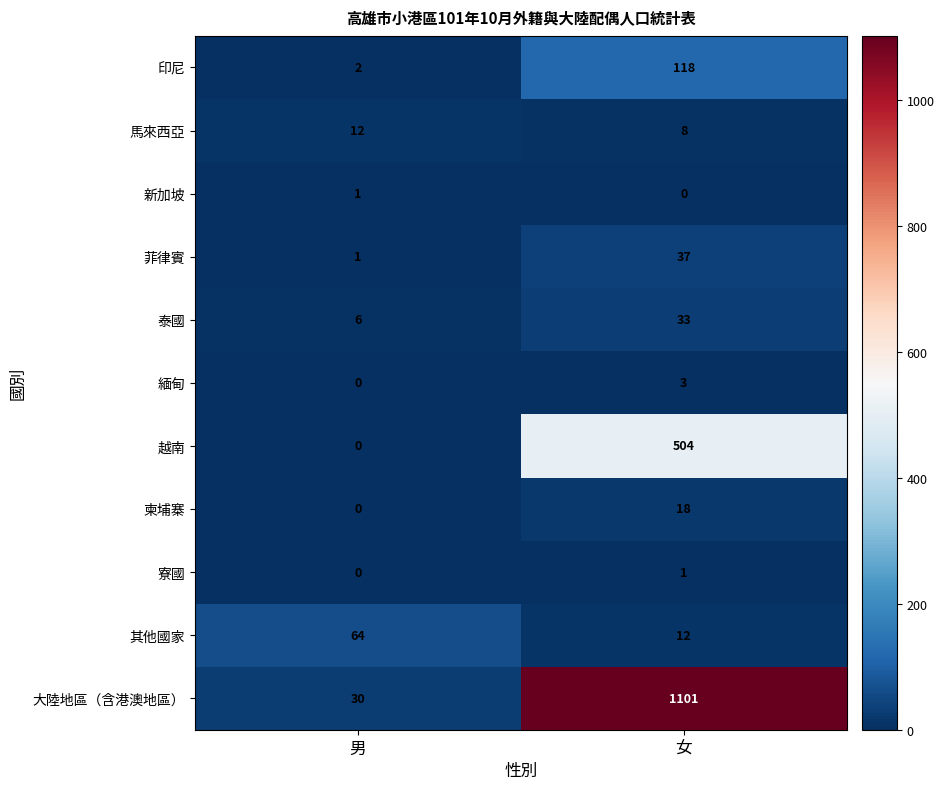

Read the 泰國 value at 男, to the nearest 10.

10